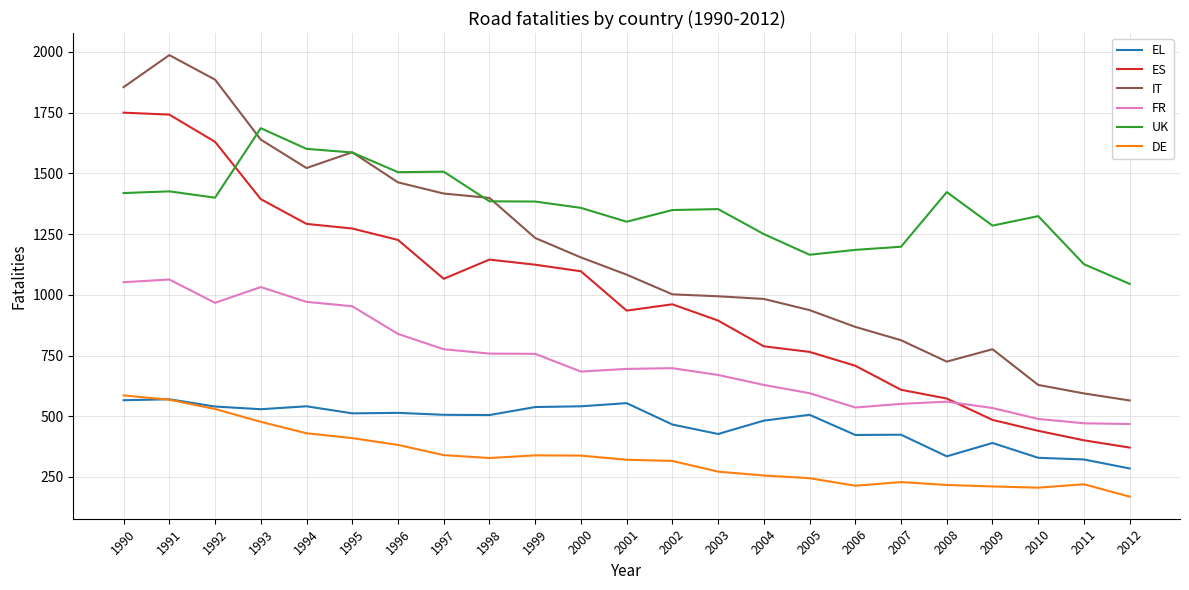

Between 1993 and 2009, which series saw the biggest shift?

ES